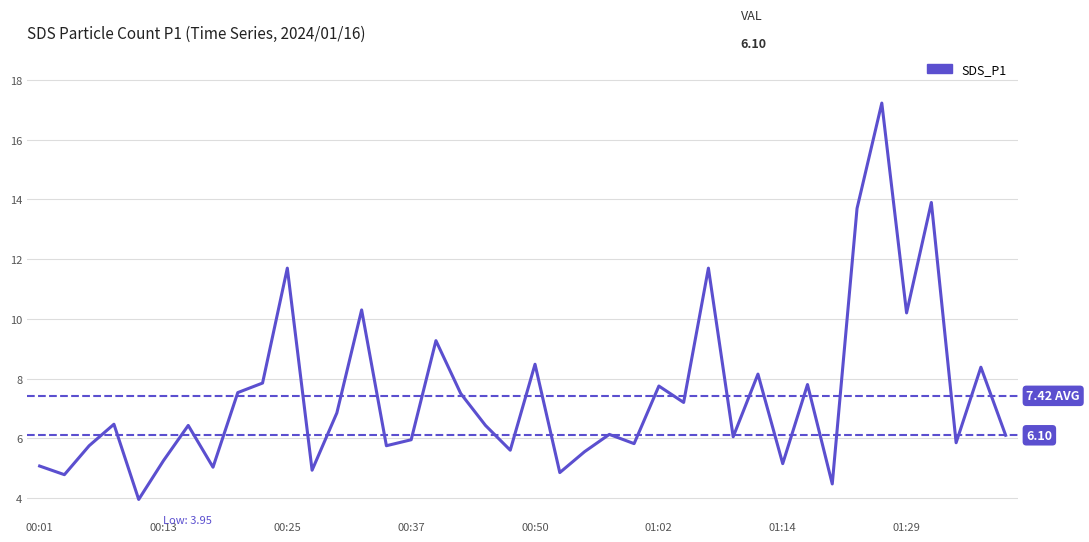

Reading left to right, transcribe all the data shown in this chart.

5.1	4.8	5.8	6.5	4.0	5.2	6.4	5.0	7.5	7.8	11.7	4.9	6.8	10.3	5.8	6.0	9.3	7.5	6.4	5.6	8.5	4.8	5.5	6.1	5.8	7.8	7.2	11.7	6.0	8.2	5.2	7.8	4.5	13.7	17.2	10.2	13.9	5.8	8.4	6.1